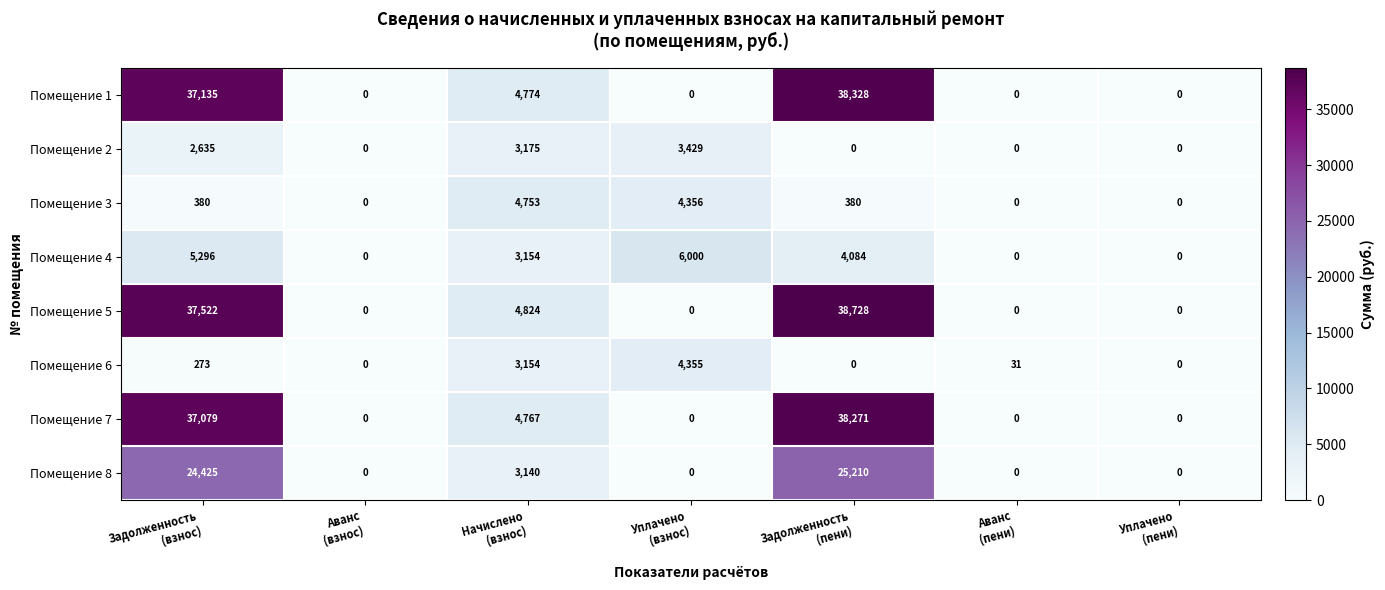

Rank the series by their maximum value, from lowest to highest.

Помещение 2, Помещение 6, Помещение 3, Помещение 4, Помещение 8, Помещение 7, Помещение 1, Помещение 5